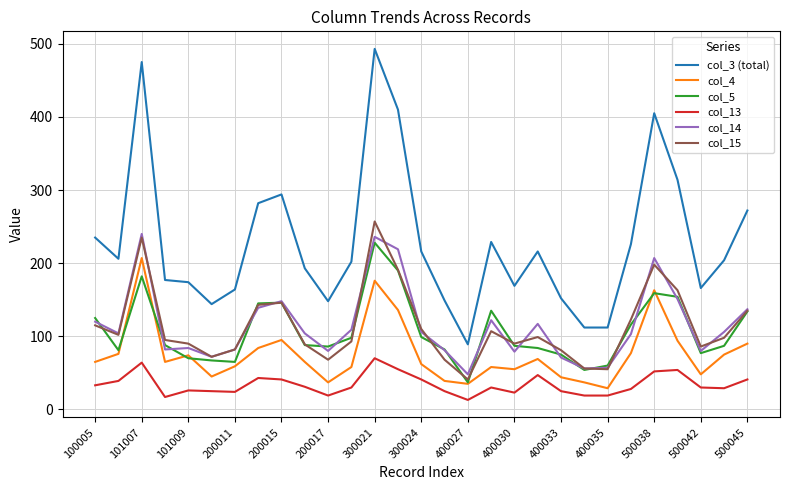

How many series are shown in this chart?

6